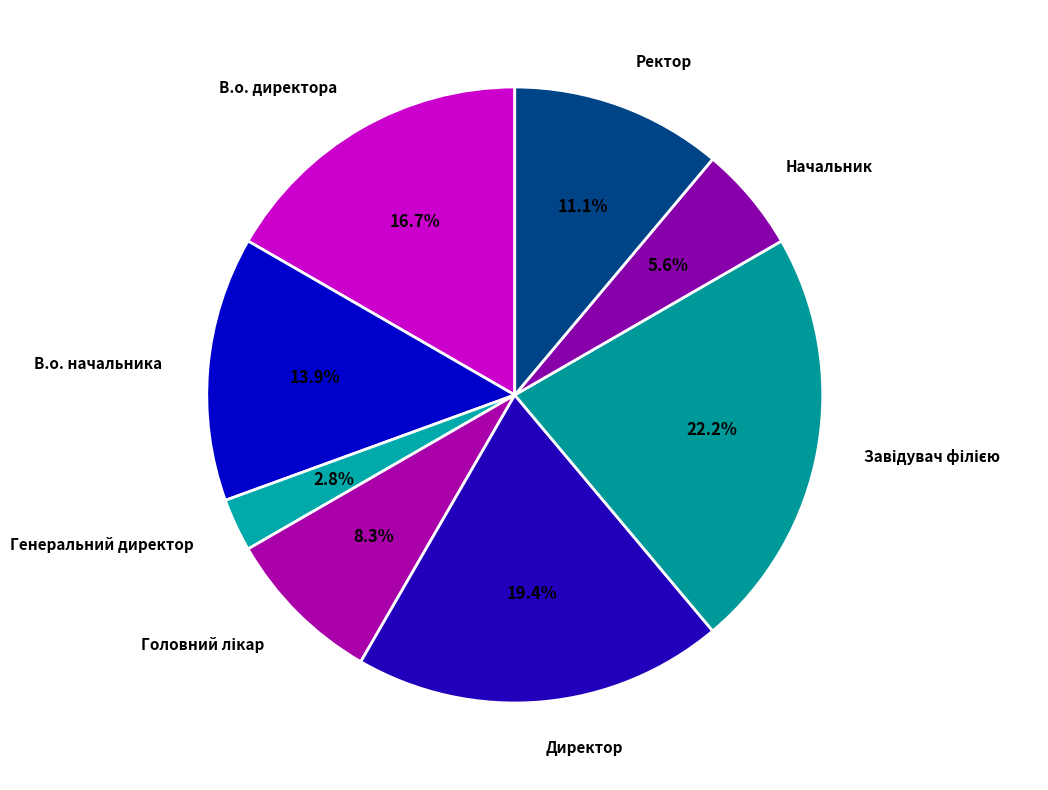

To the nearest percent, what is the combined percentage of В.о. начальника and Директор?

33%